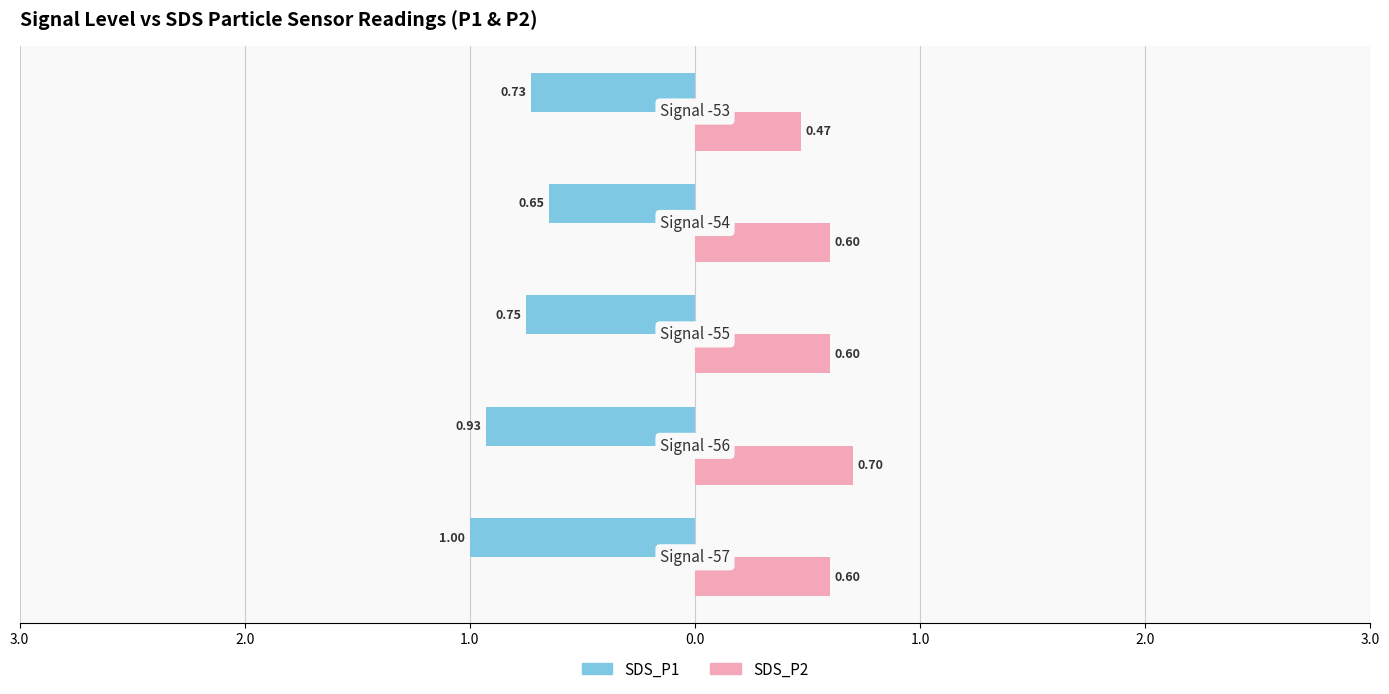

How many groups of bars are there?

5